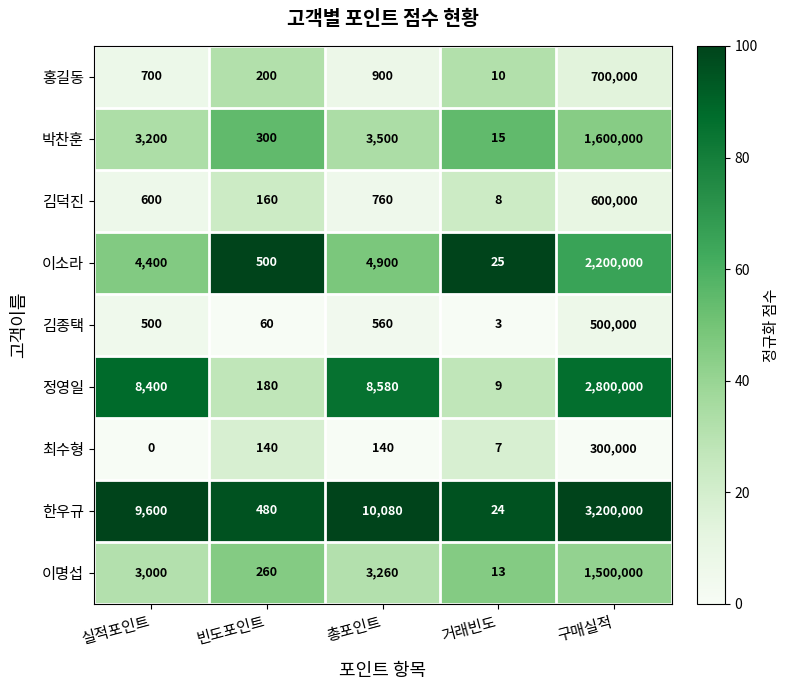

Between 거래빈도 and 구매실적, which series saw the biggest shift?

한우규